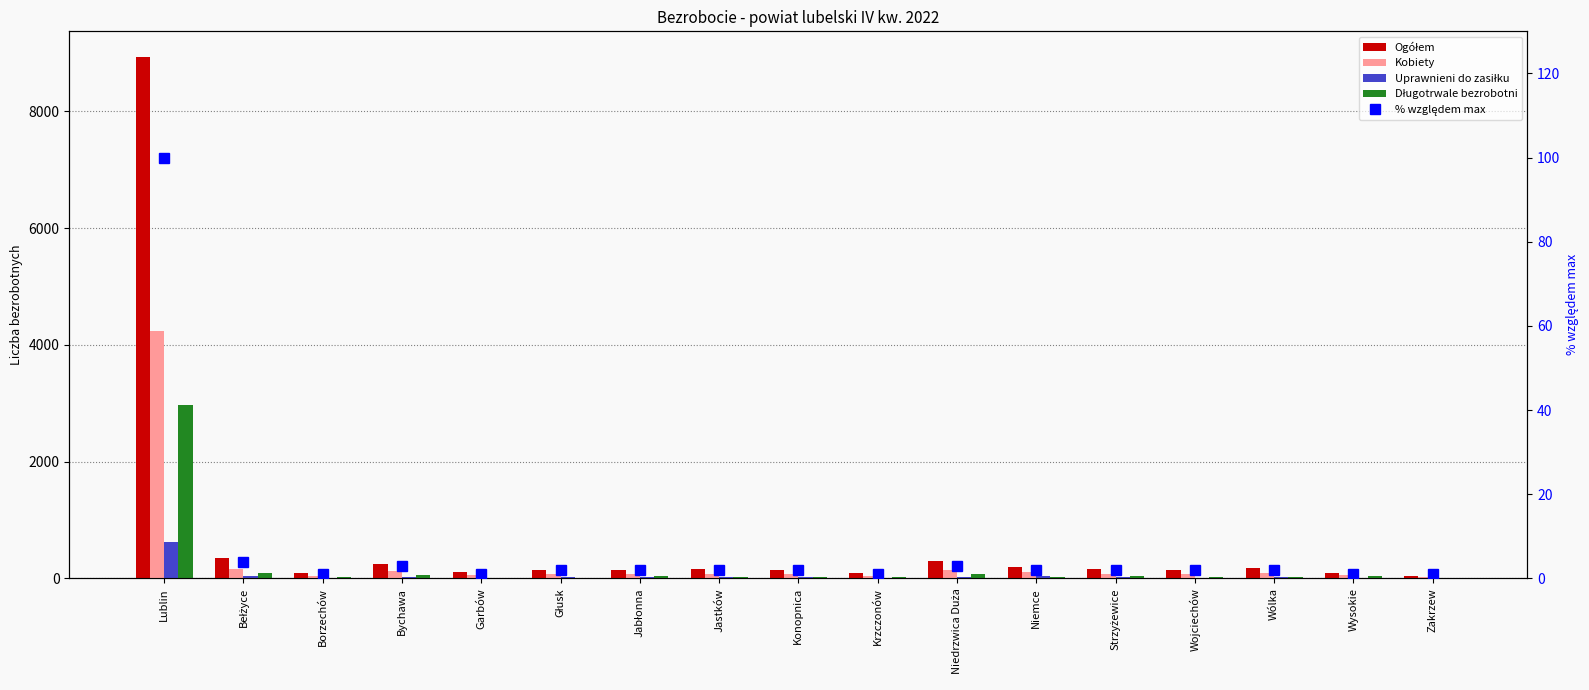

The value of Uprawnieni do zasiłku at Głusk is 36. True or false?

False